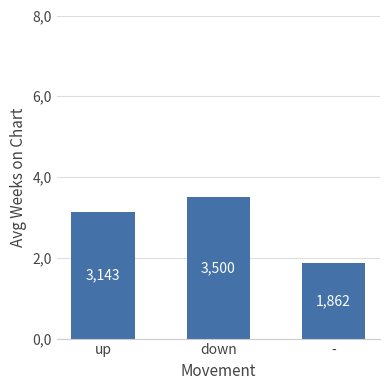

Approximately how many times larger is the value at down compared to up?

1.1